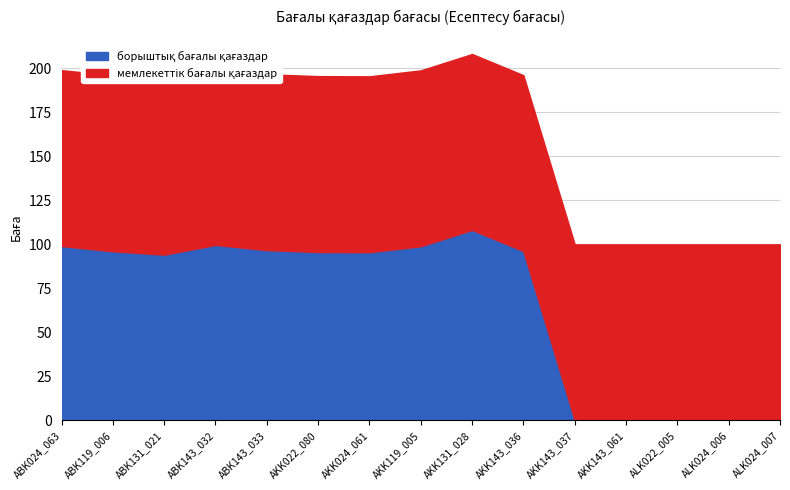

At how many categories does at least one series exceed 56?

15